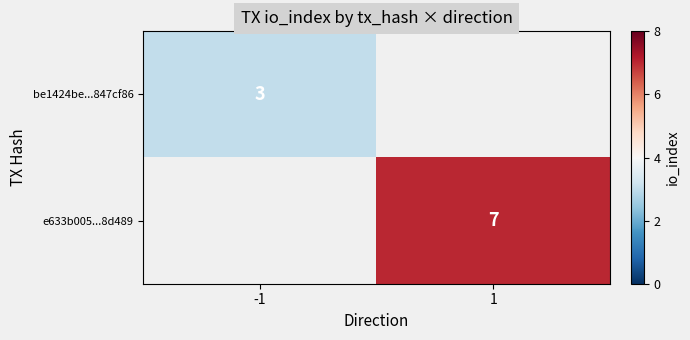

Which has a higher value, -1 or 1?

1